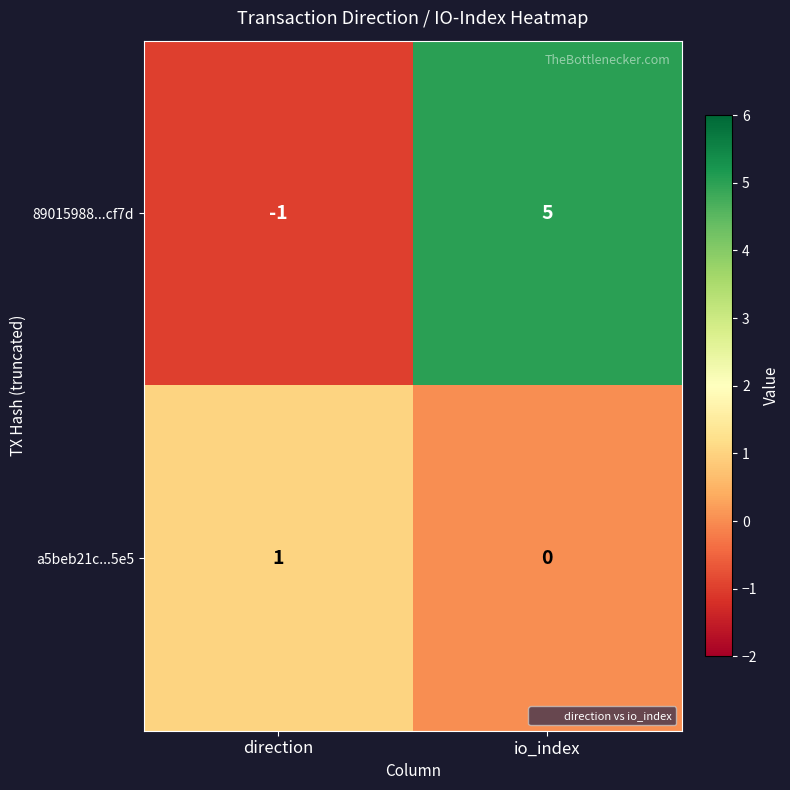

Which category has the lowest value across all series?

direction